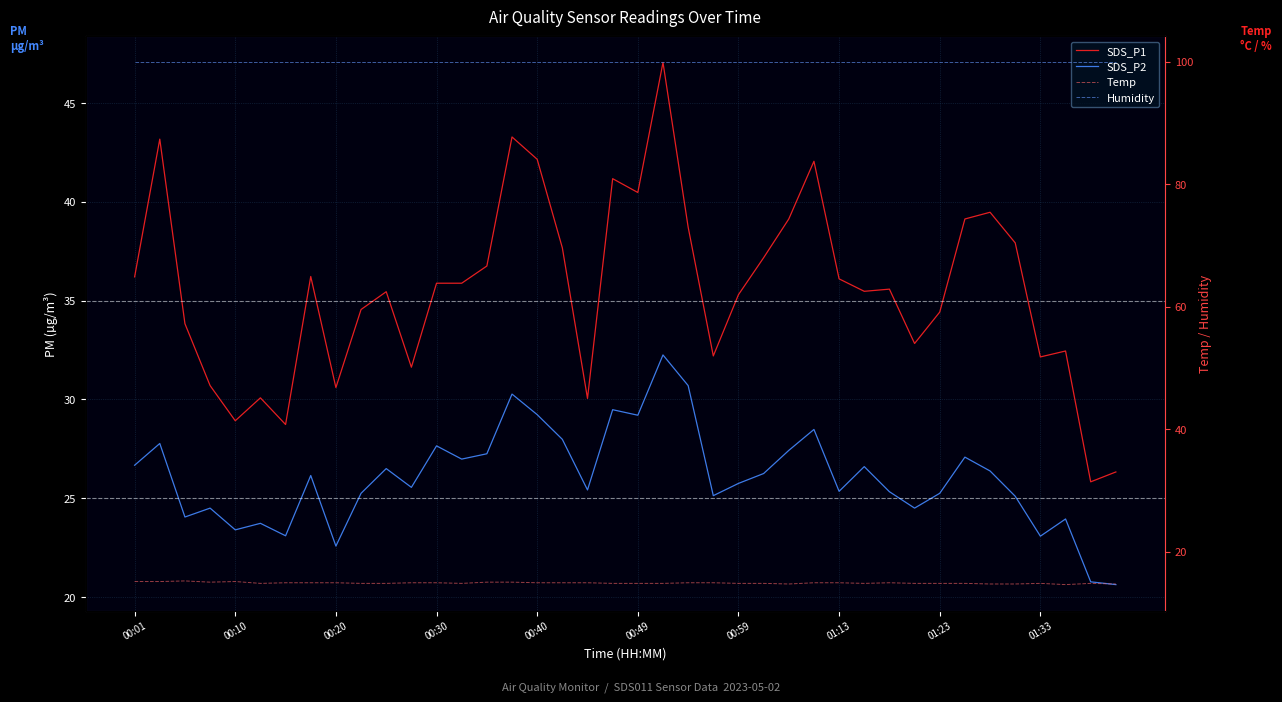

Reading left to right, transcribe all the data shown in this chart.

SDS_P1: 36.2	43.2	33.8	30.7	28.9	30.1	28.7	36.2	30.6	34.5	35.5	31.6	35.9	35.9	36.8	43.3	42.1	37.7	30.1	41.2	40.5	47.0	38.7	32.2	35.3	37.2	39.1	42.0	36.1	35.5	35.6	32.8	34.4	39.1	39.5	37.9	32.1	32.5	25.8	26.3
SDS_P2: 26.7	27.8	24.1	24.5	23.4	23.7	23.1	26.1	22.6	25.2	26.5	25.6	27.6	27.0	27.2	30.3	29.2	28.0	25.4	29.5	29.2	32.2	30.7	25.1	25.8	26.2	27.4	28.5	25.4	26.6	25.3	24.5	25.2	27.1	26.4	25.1	23.1	23.9	20.8	20.6
Temp: 15.1	15.1	15.2	15.0	15.1	14.8	14.9	14.9	14.9	14.8	14.8	14.9	14.9	14.8	15.0	15.0	14.9	14.9	14.9	14.8	14.8	14.8	14.9	14.9	14.8	14.8	14.7	14.9	14.9	14.8	14.9	14.8	14.8	14.8	14.7	14.7	14.8	14.6	14.8	14.7
Humidity: 99.9	99.9	99.9	99.9	99.9	99.9	99.9	99.9	99.9	99.9	99.9	99.9	99.9	99.9	99.9	99.9	99.9	99.9	99.9	99.9	99.9	99.9	99.9	99.9	99.9	99.9	99.9	99.9	99.9	99.9	99.9	99.9	99.9	99.9	99.9	99.9	99.9	99.9	99.9	99.9